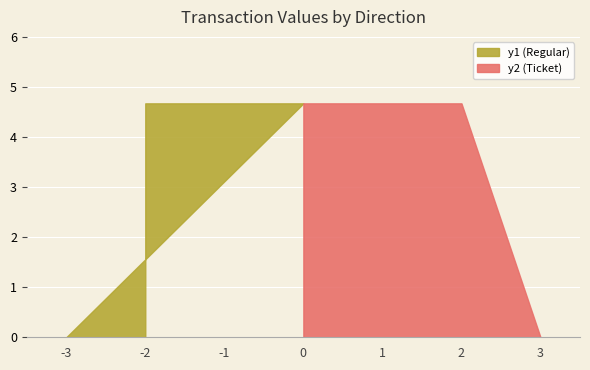

Which has a higher value, io_index 2 (Regular) or io_index 0 (Ticket)?

io_index 2 (Regular)